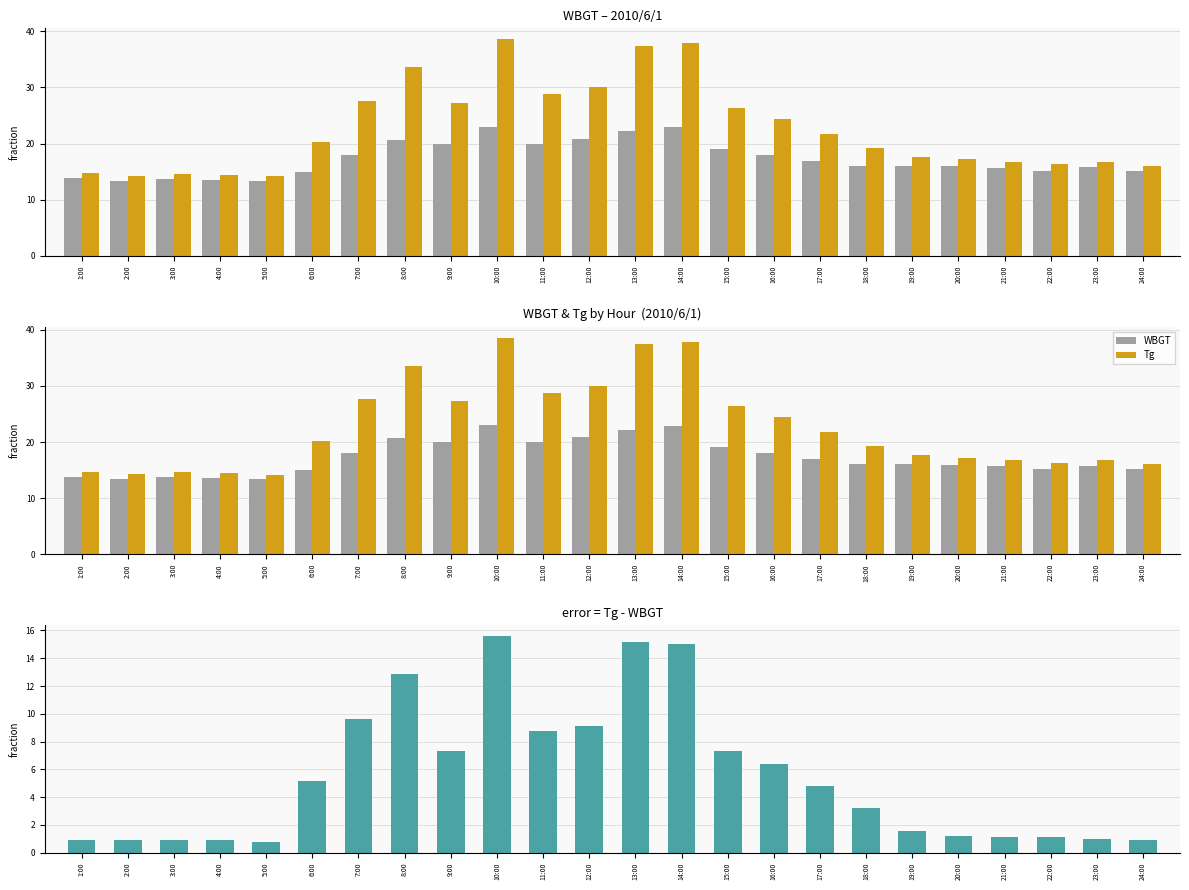

At which label does WBGT first exceed 16?

7:00